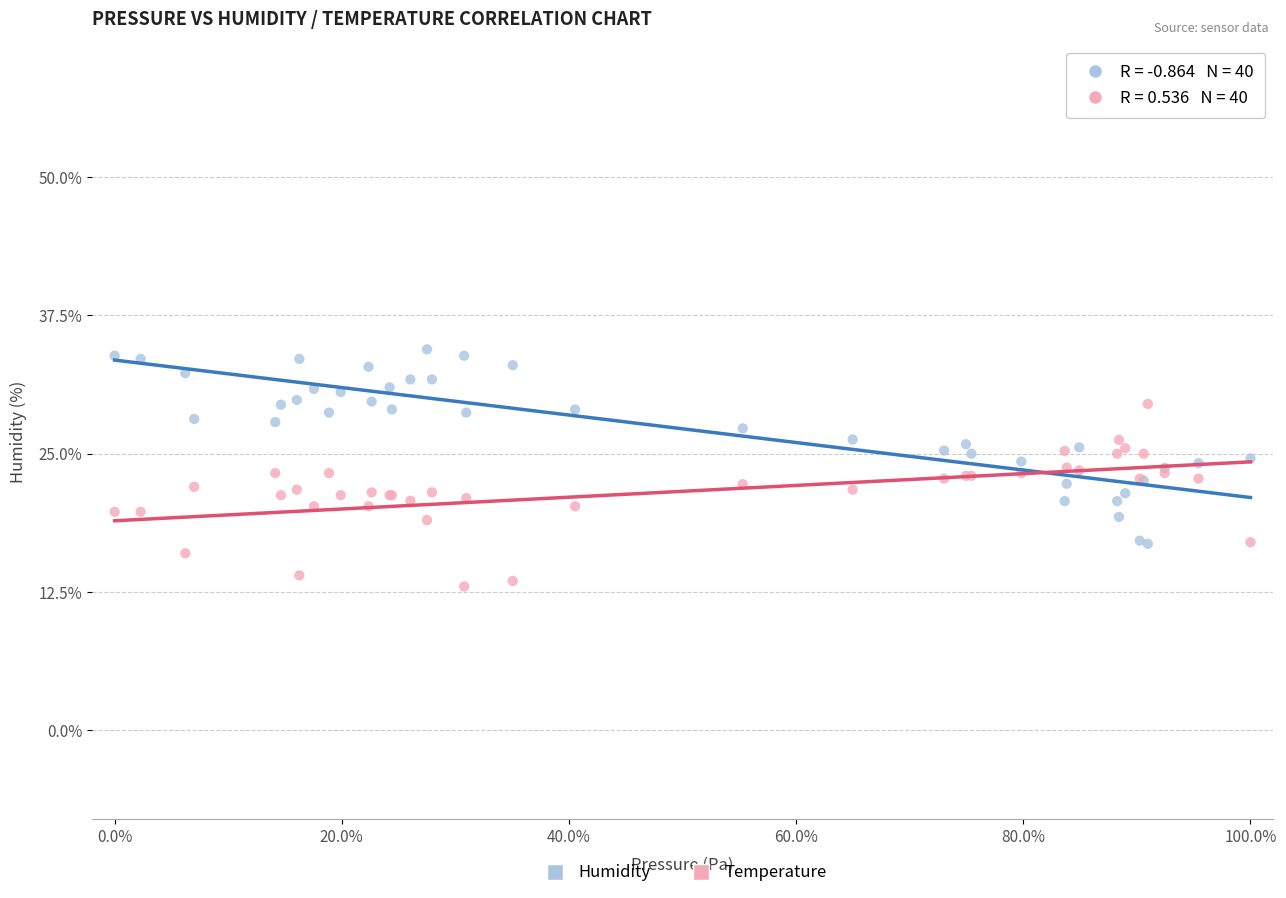

Which series reaches the minimum Y coordinate?

Temperature